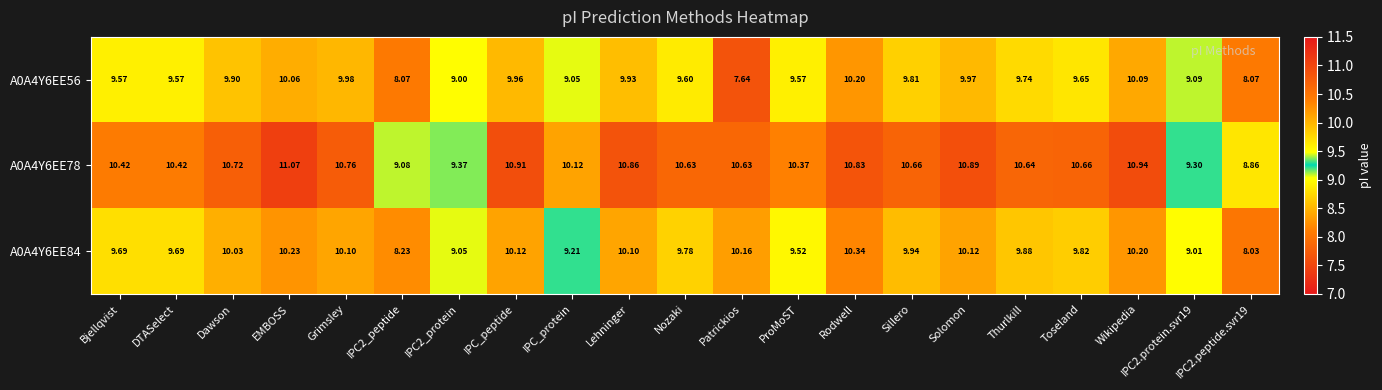

At which category is the sum across all series the highest?

Rodwell